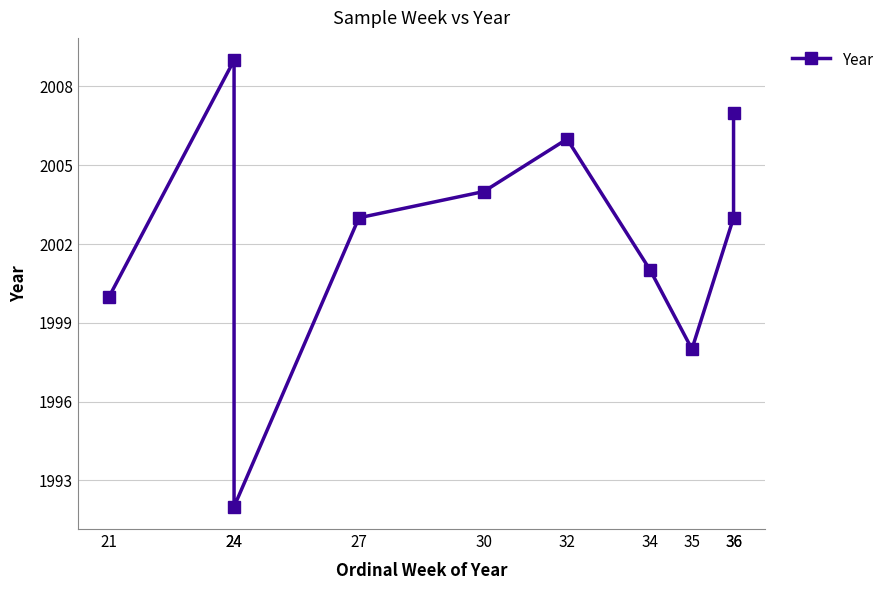

Where is the data nearest to the value 2000?

21